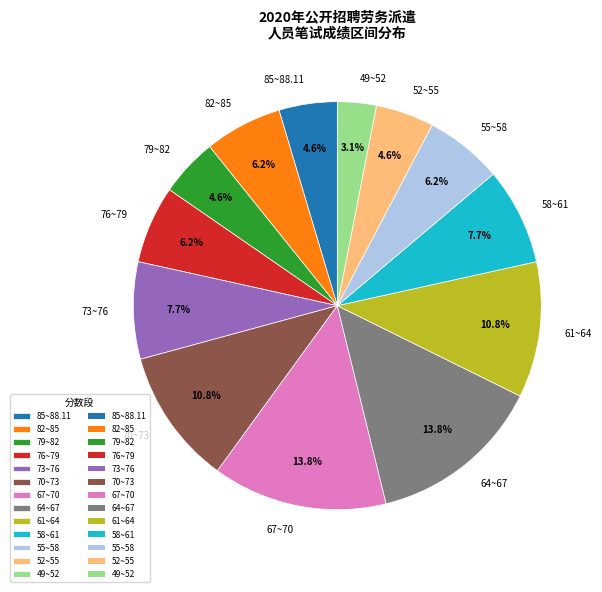

How much of the chart is everything except 79~82?

95.4%